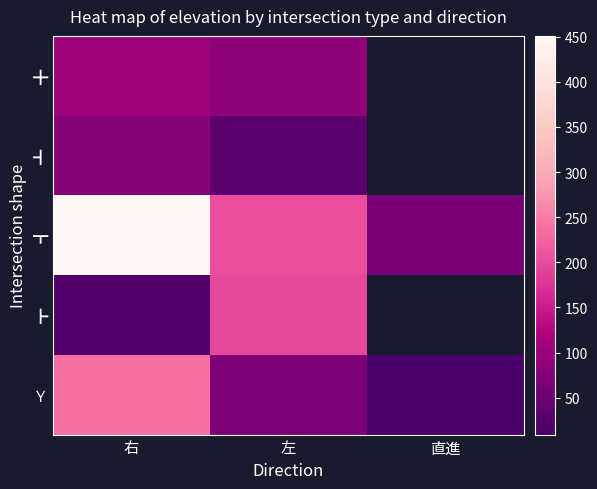

Rank the series by their maximum value, from highest to lowest.

┳, Ｙ, ┣, ╋, ┫